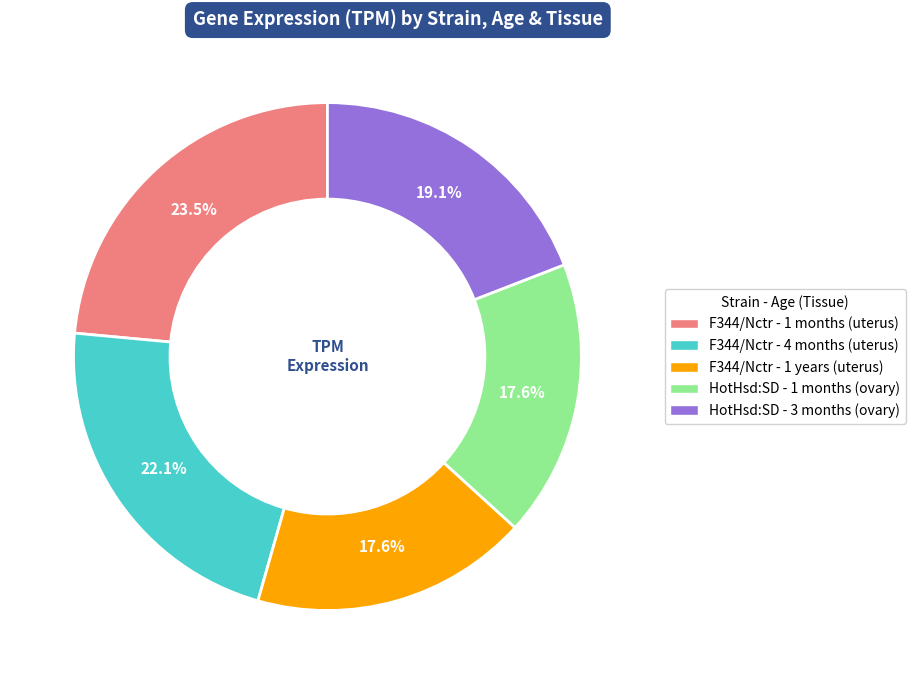

Between HotHsd:SD - 3 months (ovary) and F344/Nctr - 1 years (uterus), which is larger?

HotHsd:SD - 3 months (ovary)